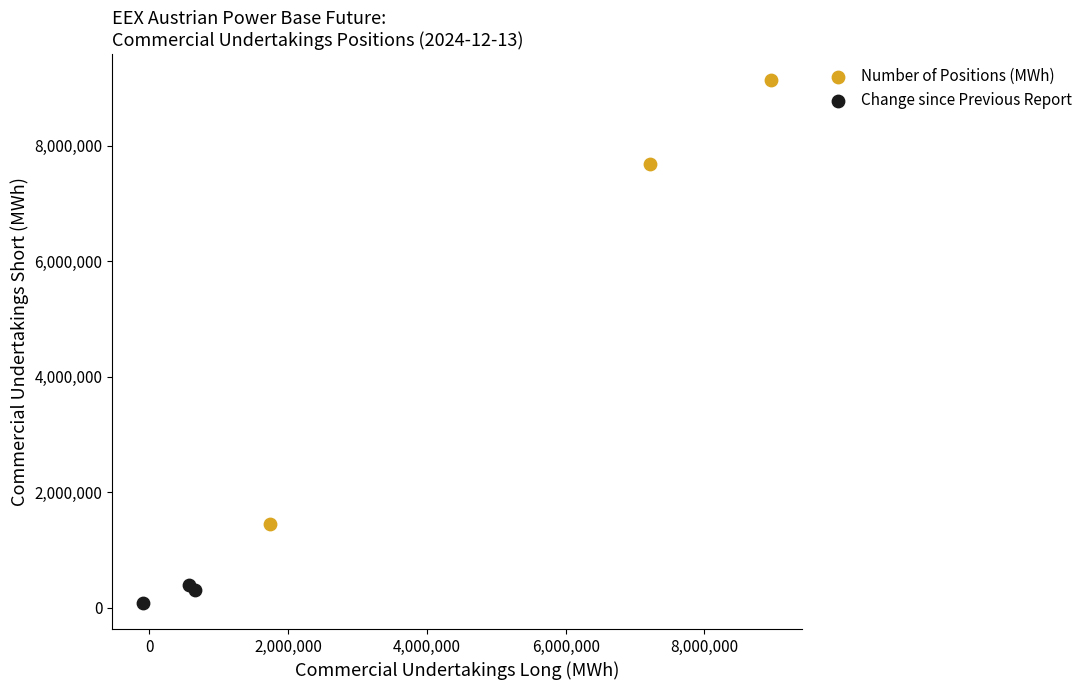

What are all the series names shown in the legend?

Number of Positions (MWh), Change since Previous Report